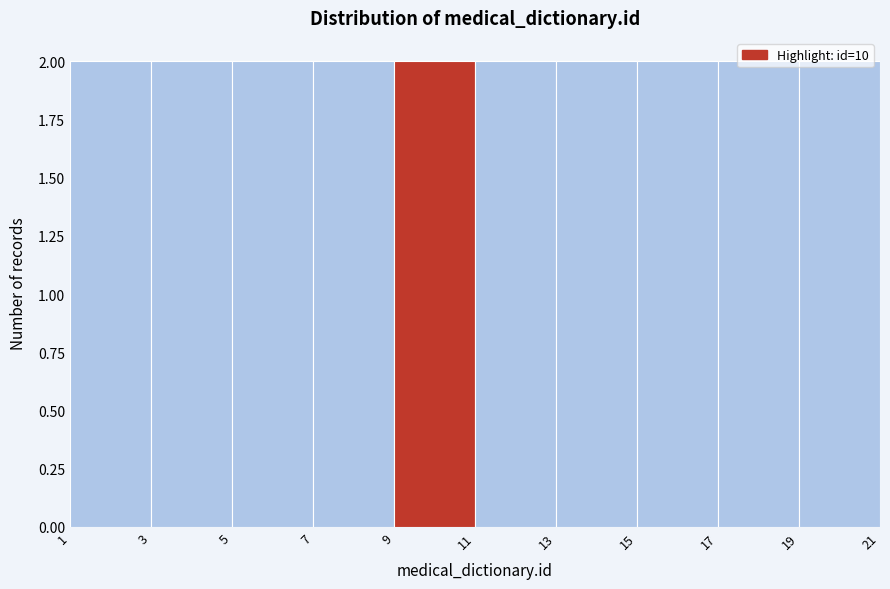

Reading left to right, list every bar in this chart as the range it spans on the x-axis followed by its height. The values are not printed on the chart, so give them approximately, as read against the axis.

1 to 3: 2
3 to 5: 2
5 to 7: 2
7 to 9: 2
9 to 11: 2
11 to 13: 2
13 to 15: 2
15 to 17: 2
17 to 19: 2
19 to 21: 2